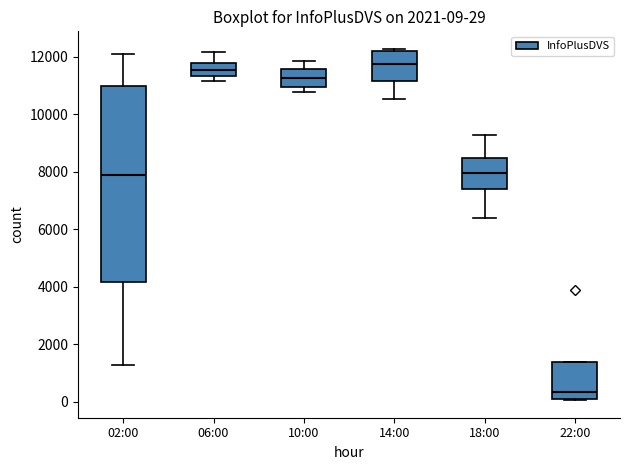

Comparing the boxes themselves (not the whiskers), which one is the tallest?

02:00